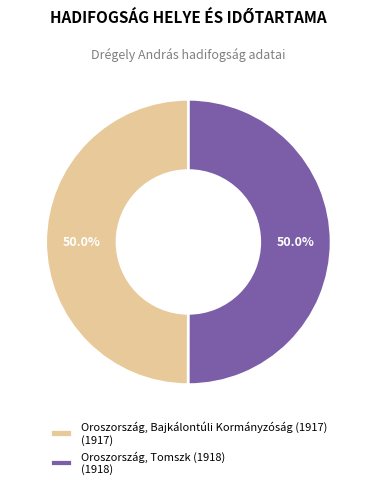

What portion of the pie excludes Oroszország, Tomszk (1918) (1918)?

50.0%